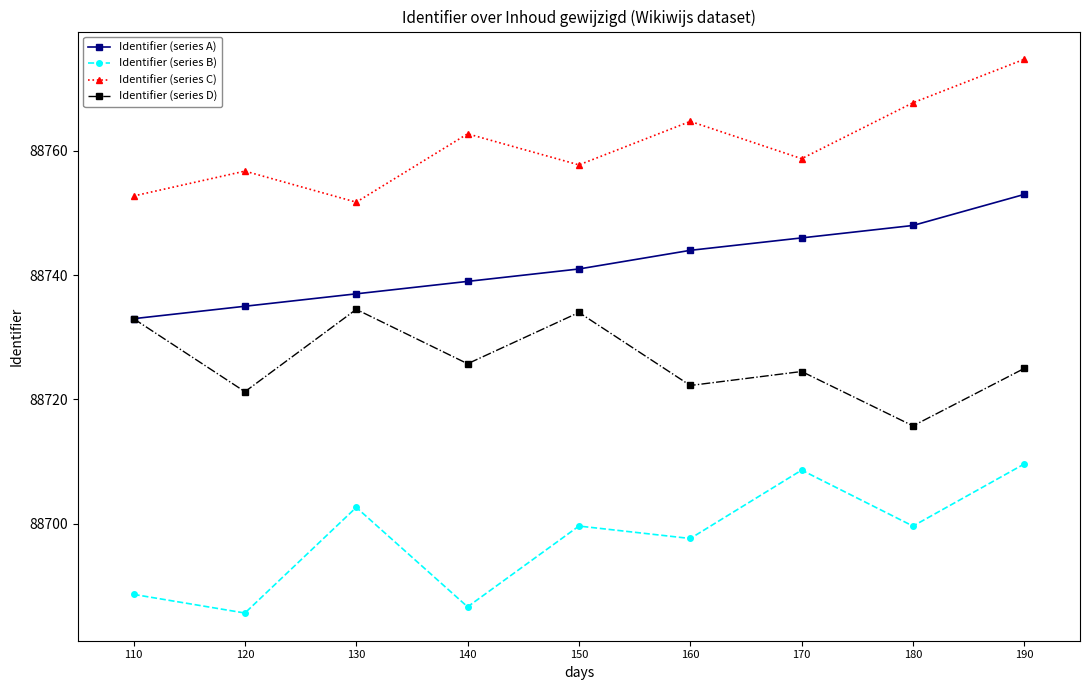

What is the average value of the Identifier (series D) series?

88726.2